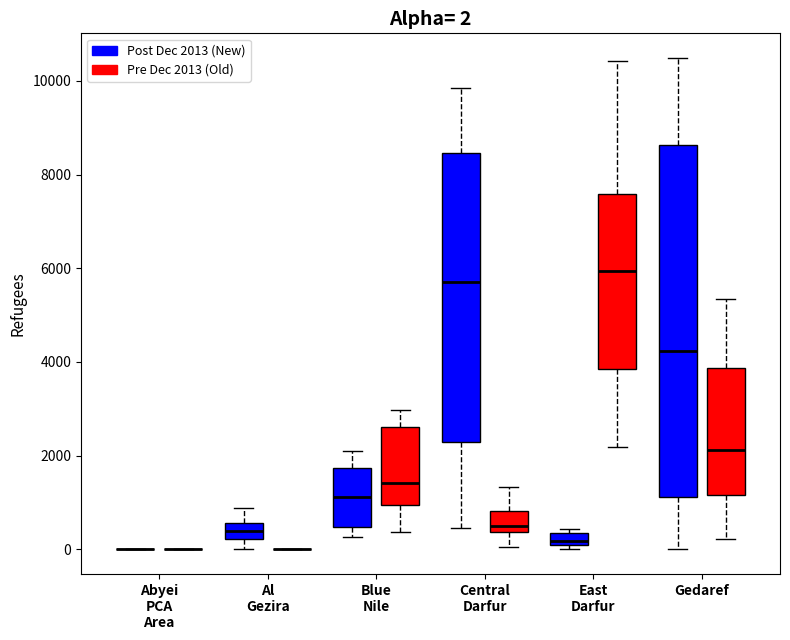

Which box is the tallest, from its lower edge to its upper edge?

Gedaref (Post Dec 2013 (New))